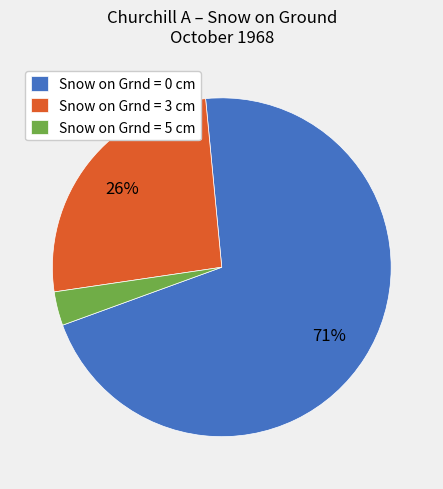

True or false: Snow on Grnd = 5 cm accounts for 3% of the total.

True